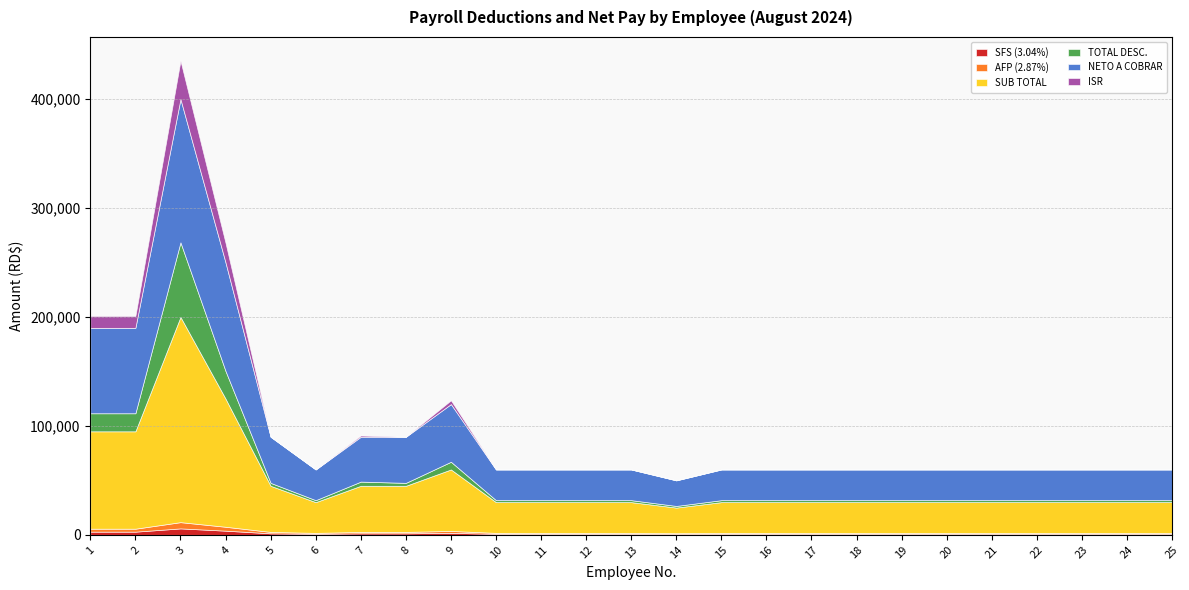

True or false: SUB TOTAL and ISR cross at least once.

False